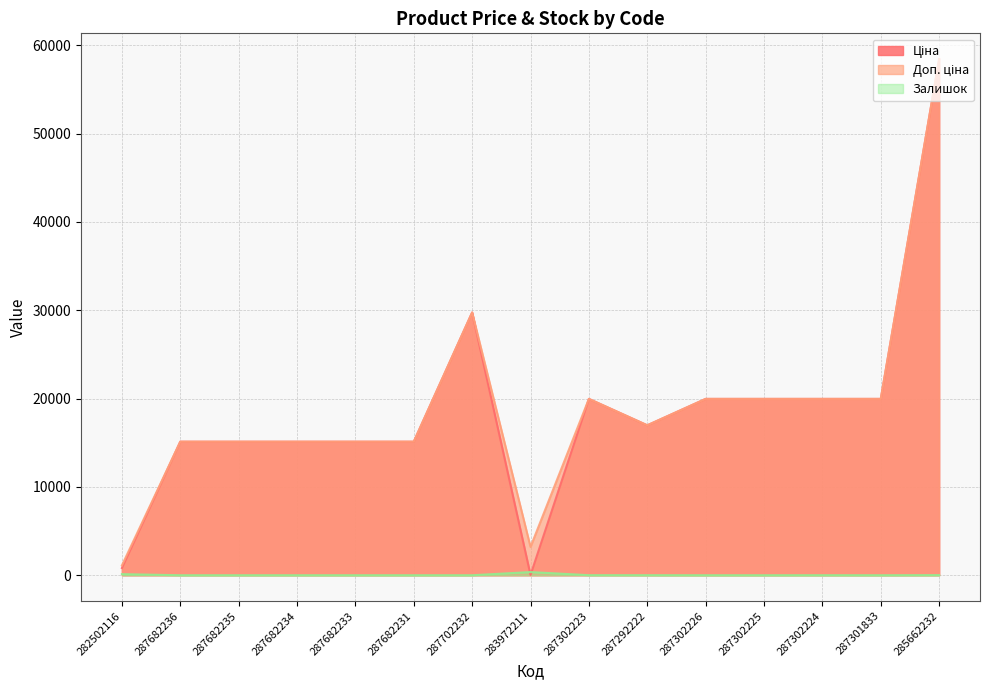

What is the difference between the second highest and second lowest values in the Ціна series?

28928.8